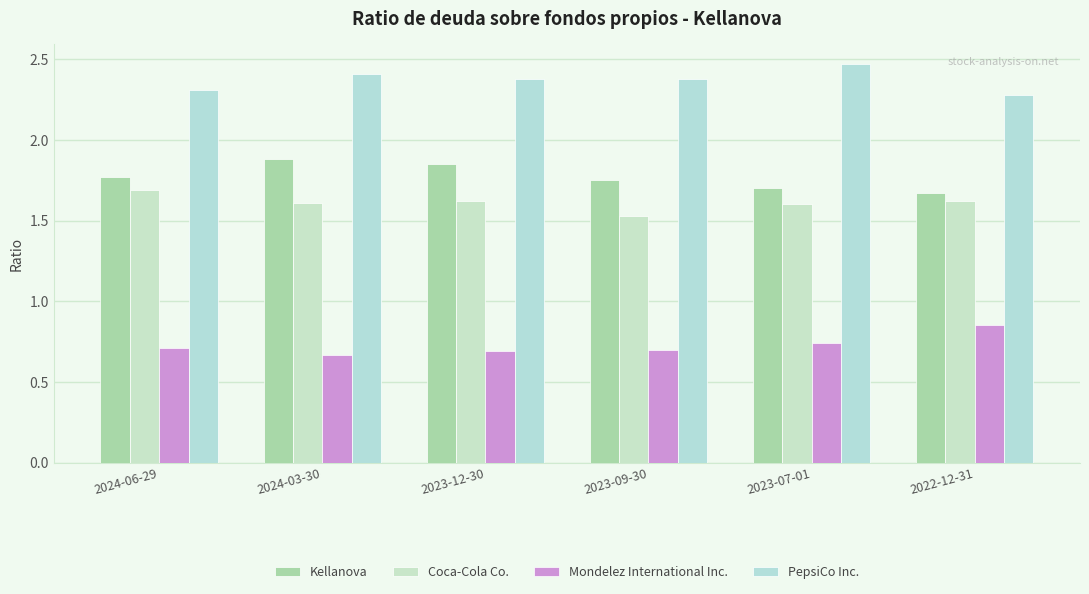

At which label is PepsiCo Inc. closest to 2?

2022-12-31